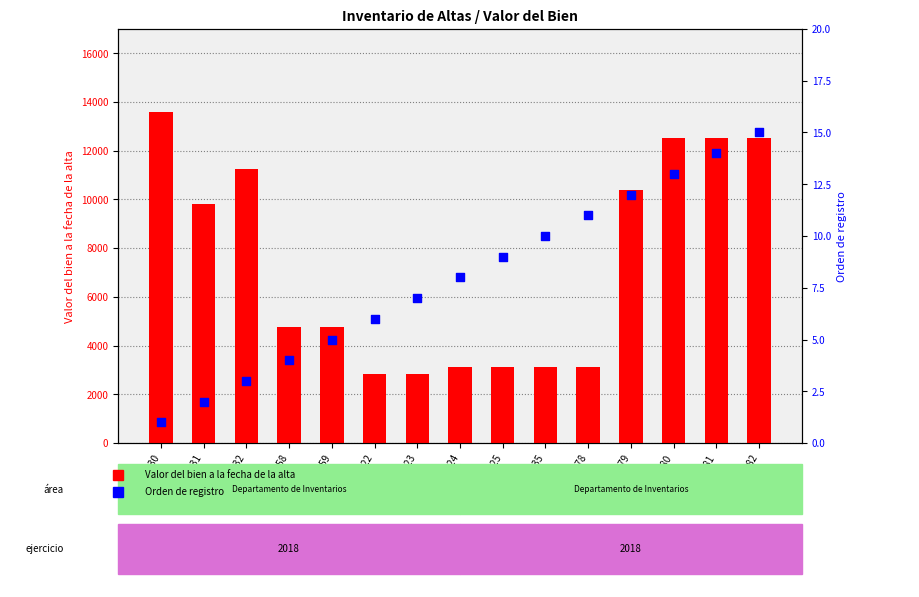

Is the value of Orden de registro at IC-5641-00181 greater than the value of Valor del bien at IC-5661-00025?

No